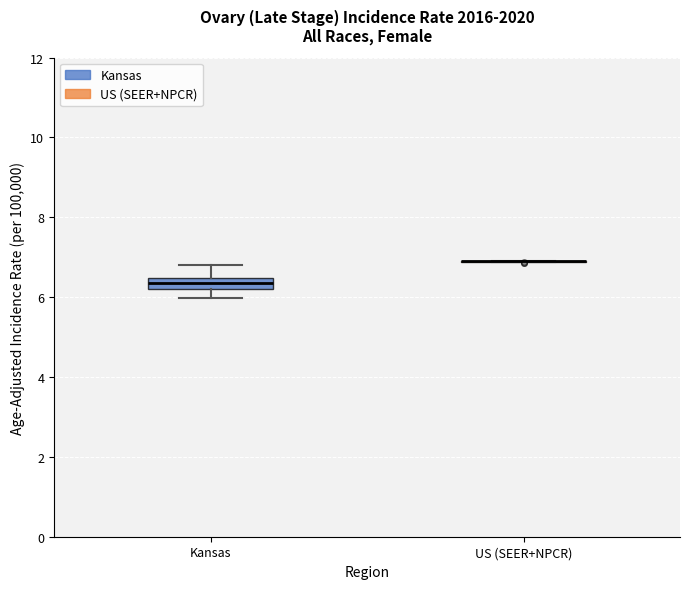

Where is the lower edge of the box for Kansas on the y-axis? The values are not printed on the chart, so give them approximately, as read against the axis.

6.2